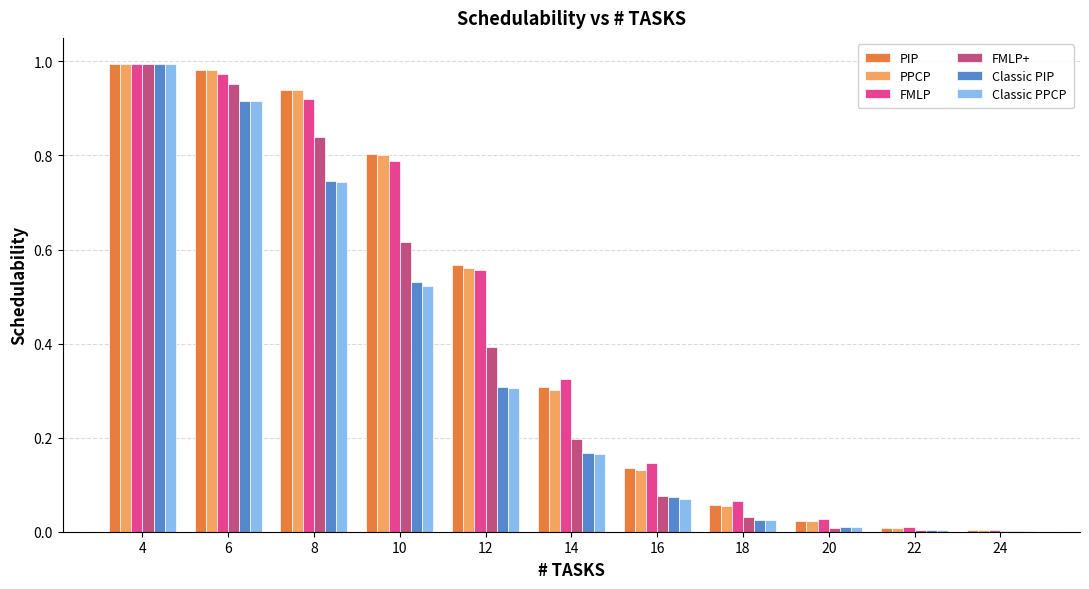

Is the value of PIP at 14 greater than the value of FMLP+ at 16?

Yes